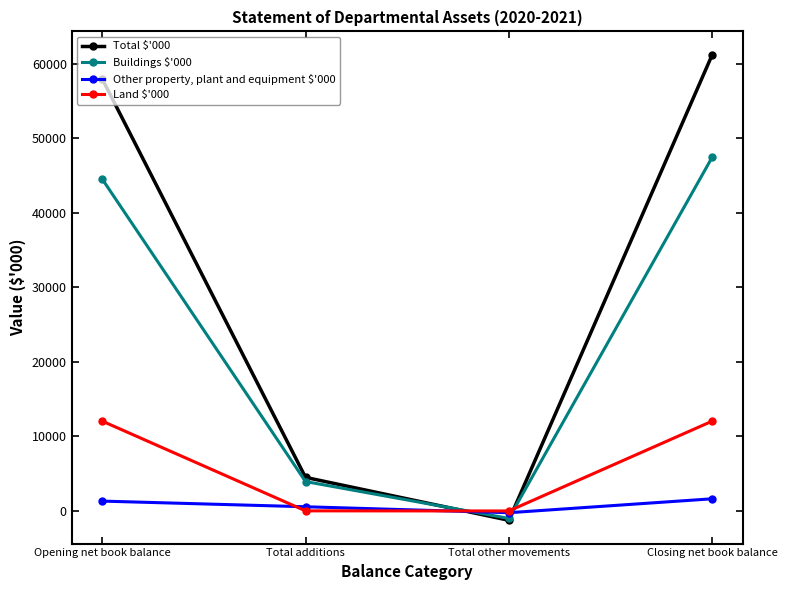

What is the difference between the highest and lowest values at Opening net book balance?

56699